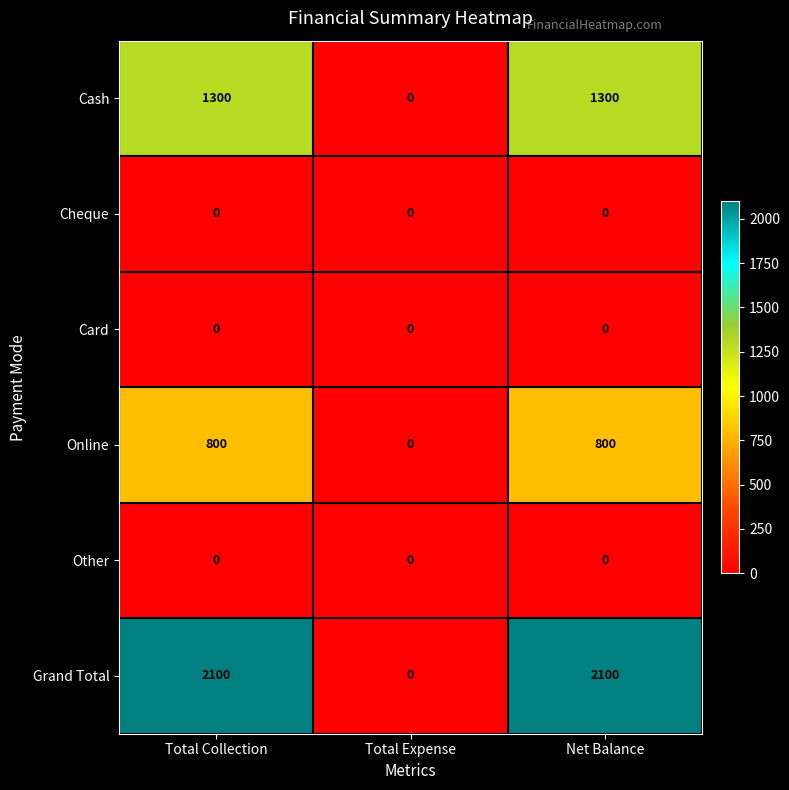

Reading left to right, extract all data points from this chart.

Cash: Total Collection=1300	Total Expense=0	Net Balance=1300
Cheque: Total Collection=0	Total Expense=0	Net Balance=0
Card: Total Collection=0	Total Expense=0	Net Balance=0
Online: Total Collection=800	Total Expense=0	Net Balance=800
Other: Total Collection=0	Total Expense=0	Net Balance=0
Grand Total: Total Collection=2100	Total Expense=0	Net Balance=2100